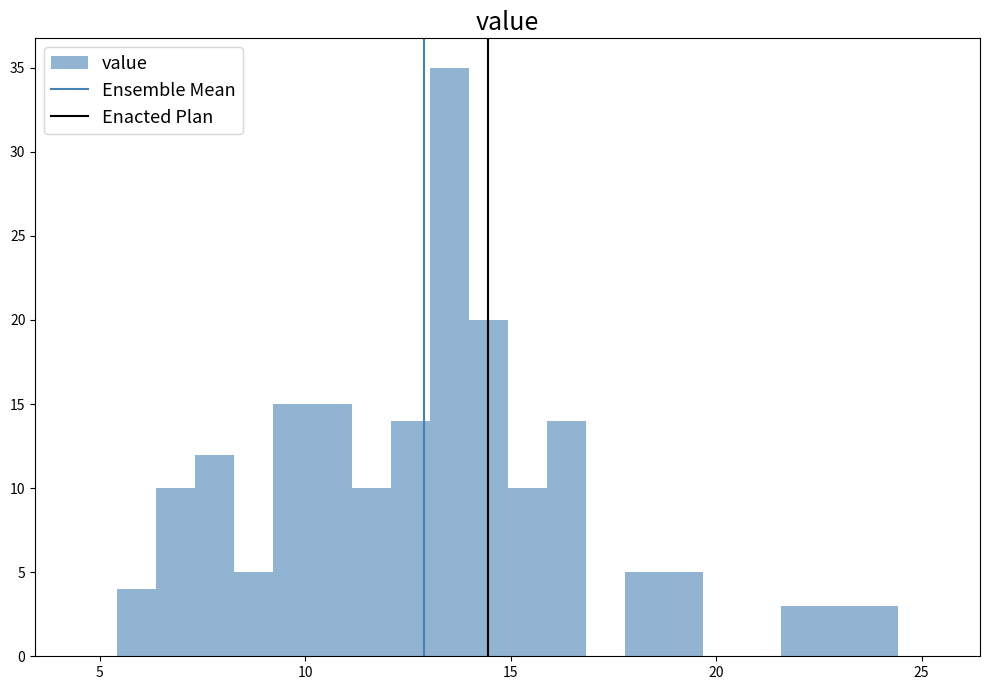

Read against the x-axis, roughly where is the centre of the tallest bar?

13.5